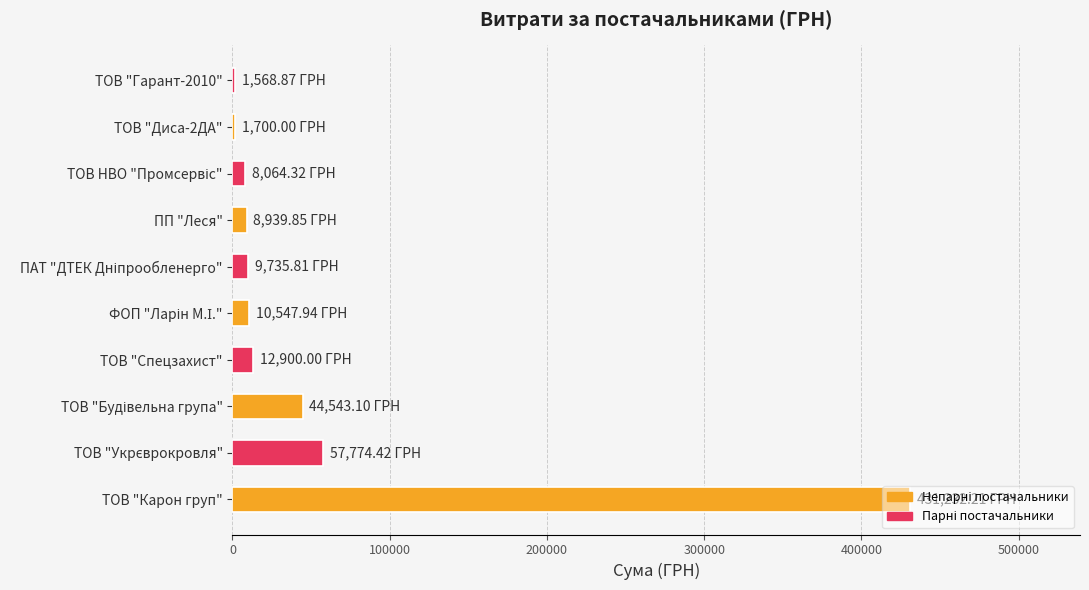

Which has a higher value, ТОВ "Карон груп" or ПП "Леся"?

ТОВ "Карон груп"